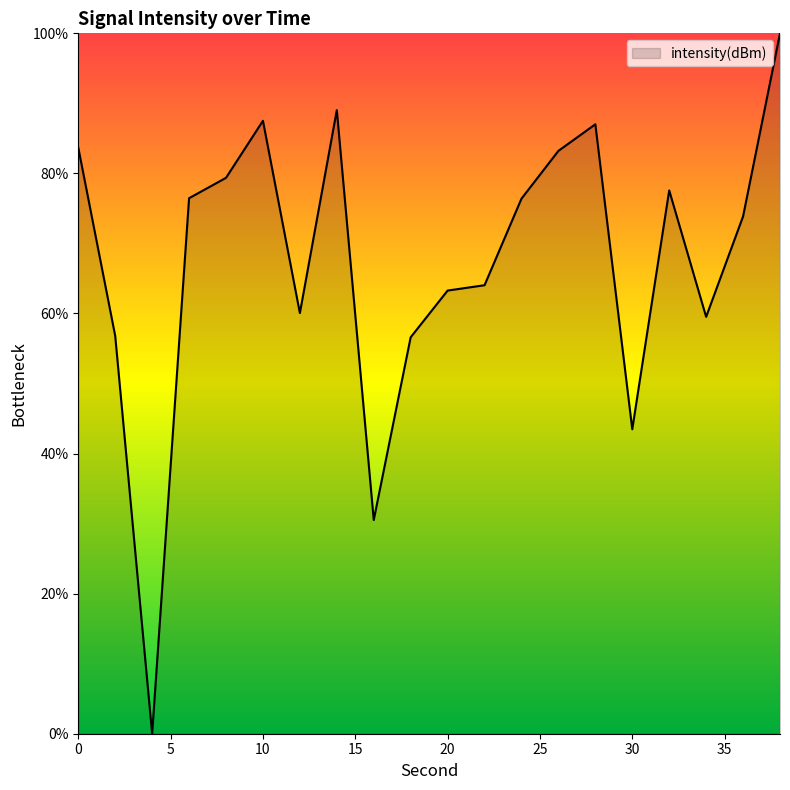

What is the maximum value shown in the chart?

100.0